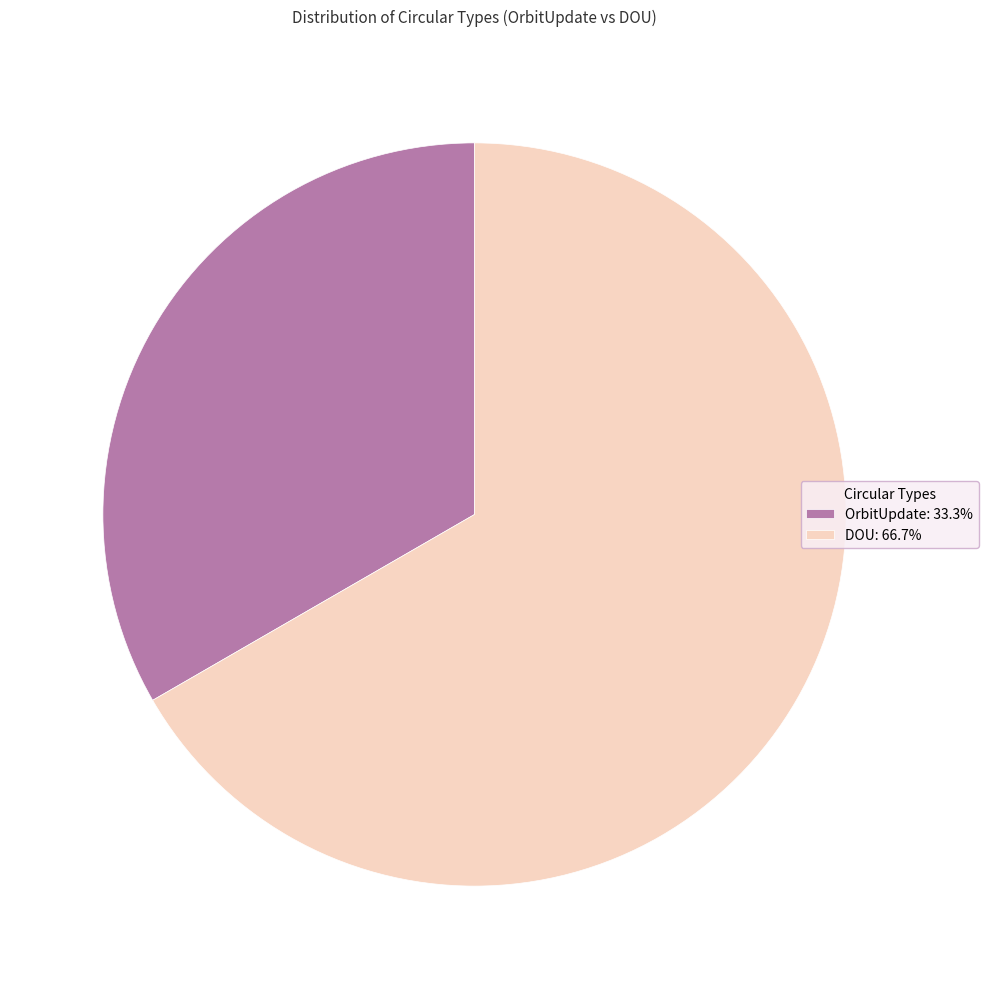

What is the ratio of the value at DOU: 66.7% to the value at OrbitUpdate: 33.3%?

2.0